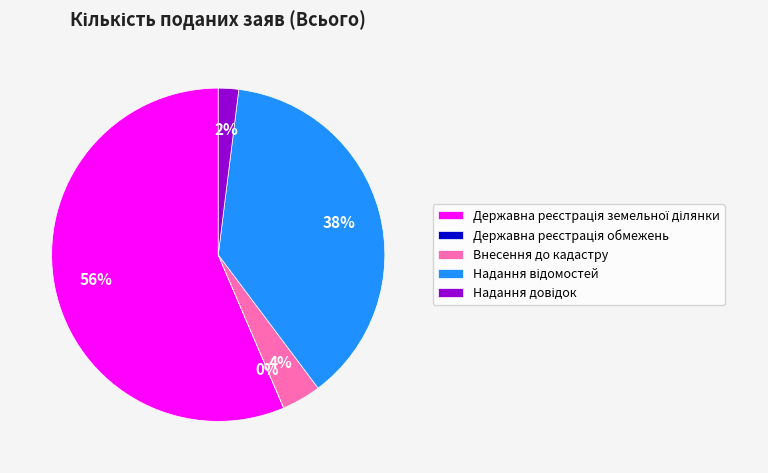

Is it true that Внесення до кадастру is 14% of the pie?

False